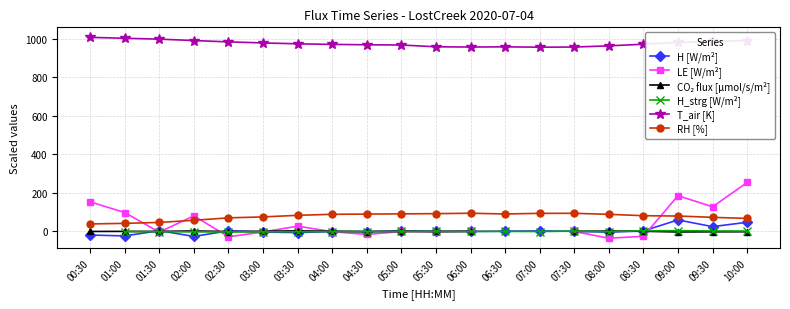

What is the label of the 6th point from the left?

03:00